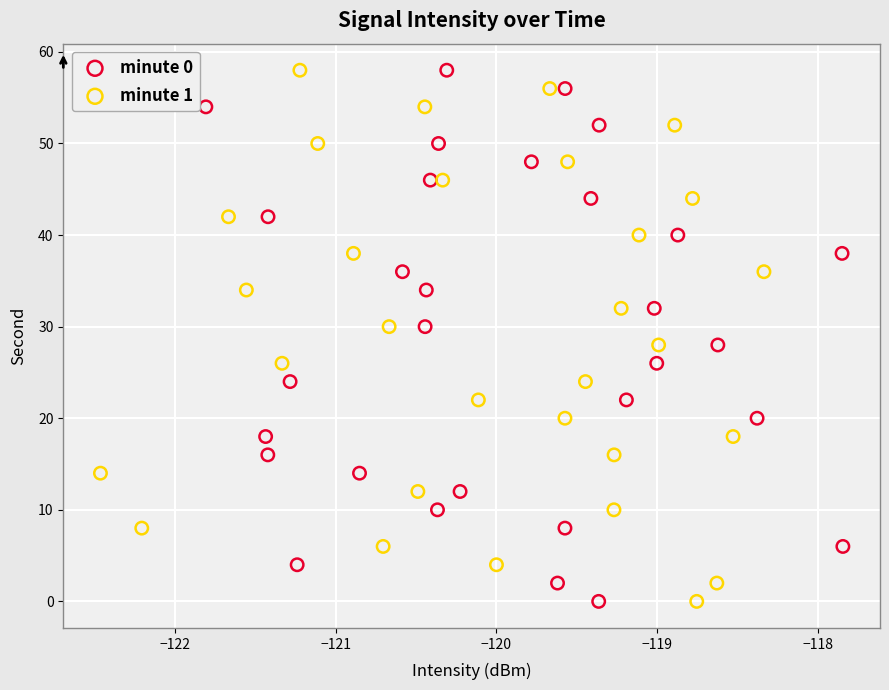

What are all the series names shown in the legend?

minute 0, minute 1